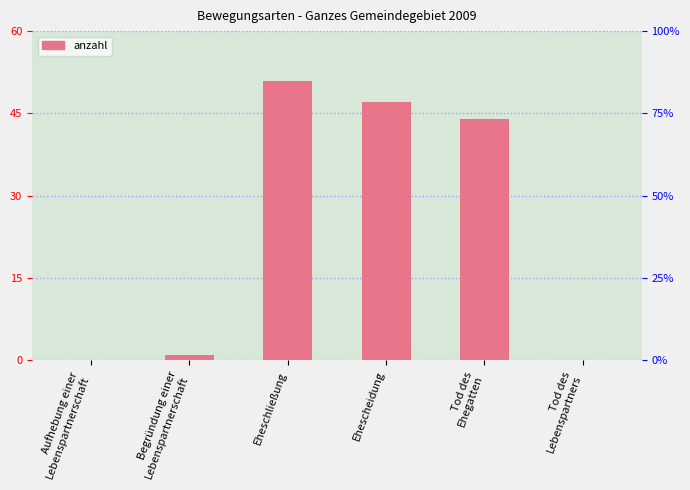

True or false: the data shows 13 at Tod des
Ehegatten.

False